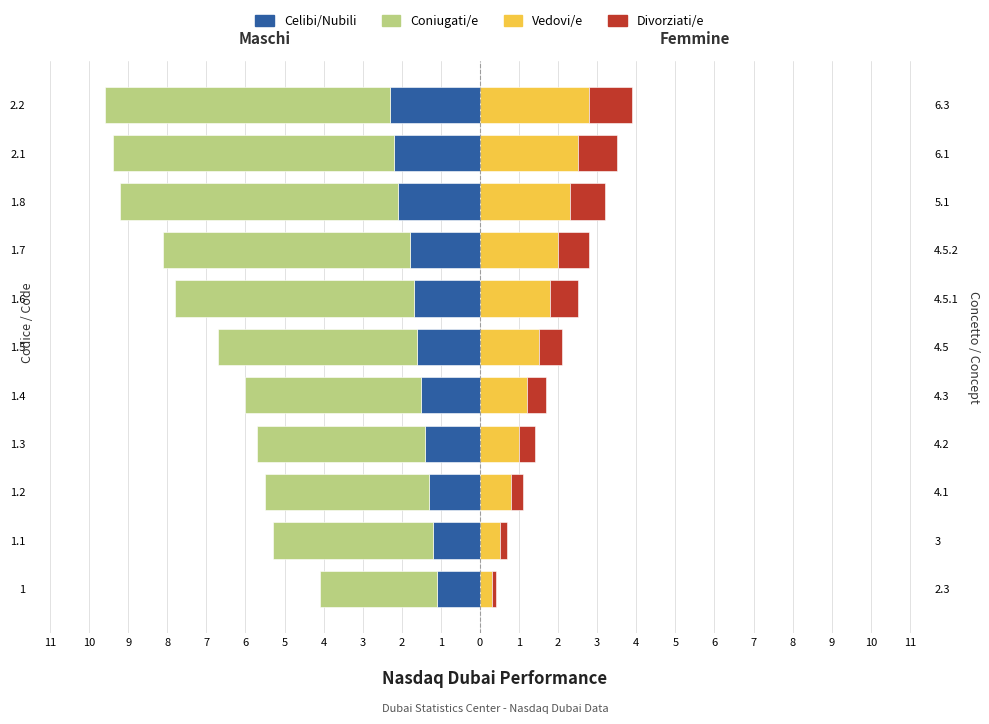

At how many categories does at least one series exceed -2?

11